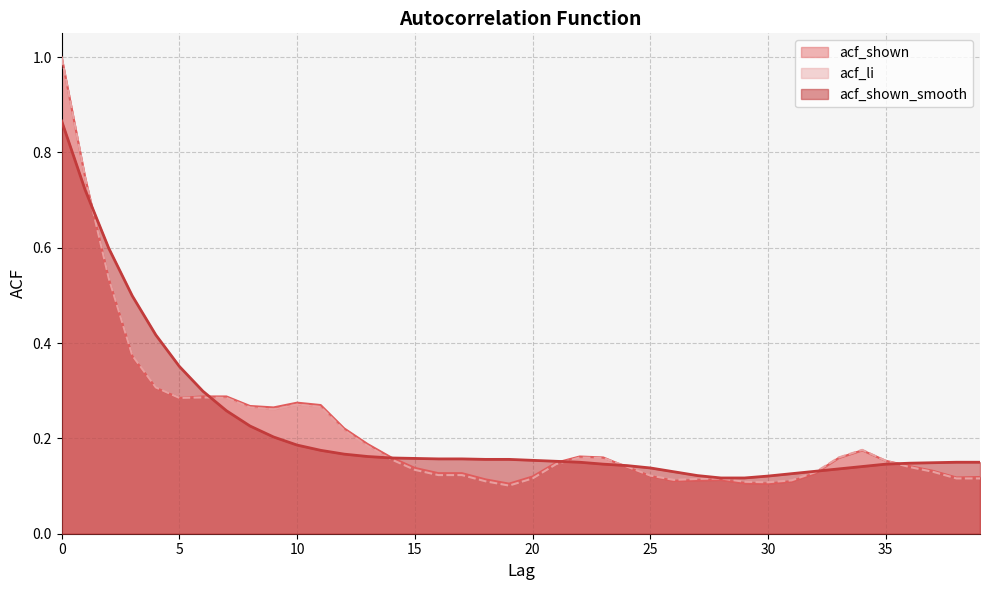

Count the number of categories in the chart.

40